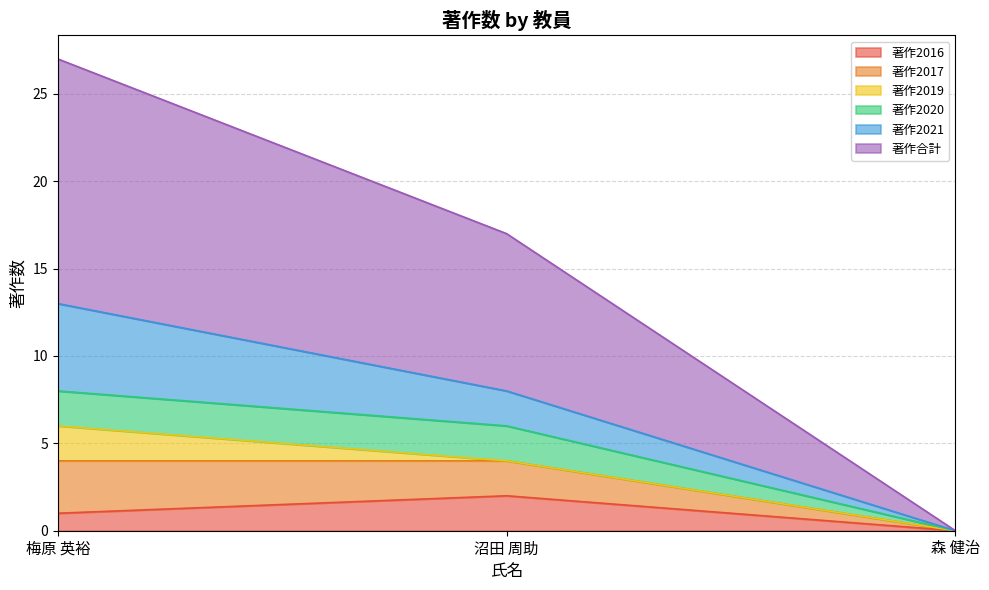

How many lines are shown in the chart?

6